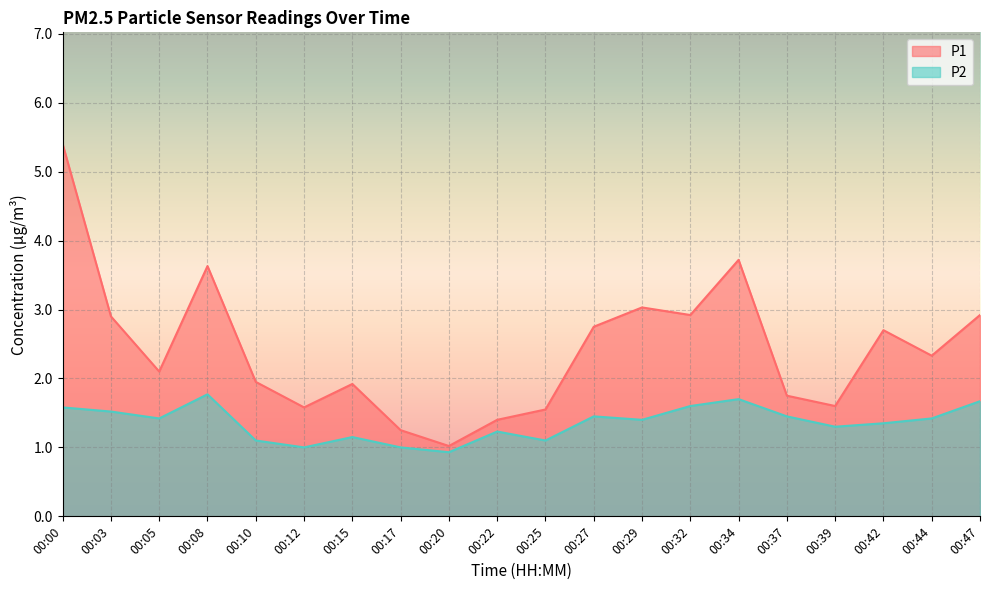

Where is P1 nearest to the value 3?

00:29